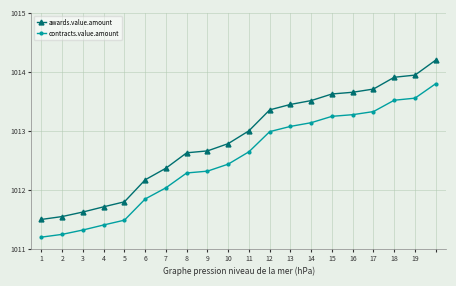

What is the maximum value shown in the chart?

1014.2